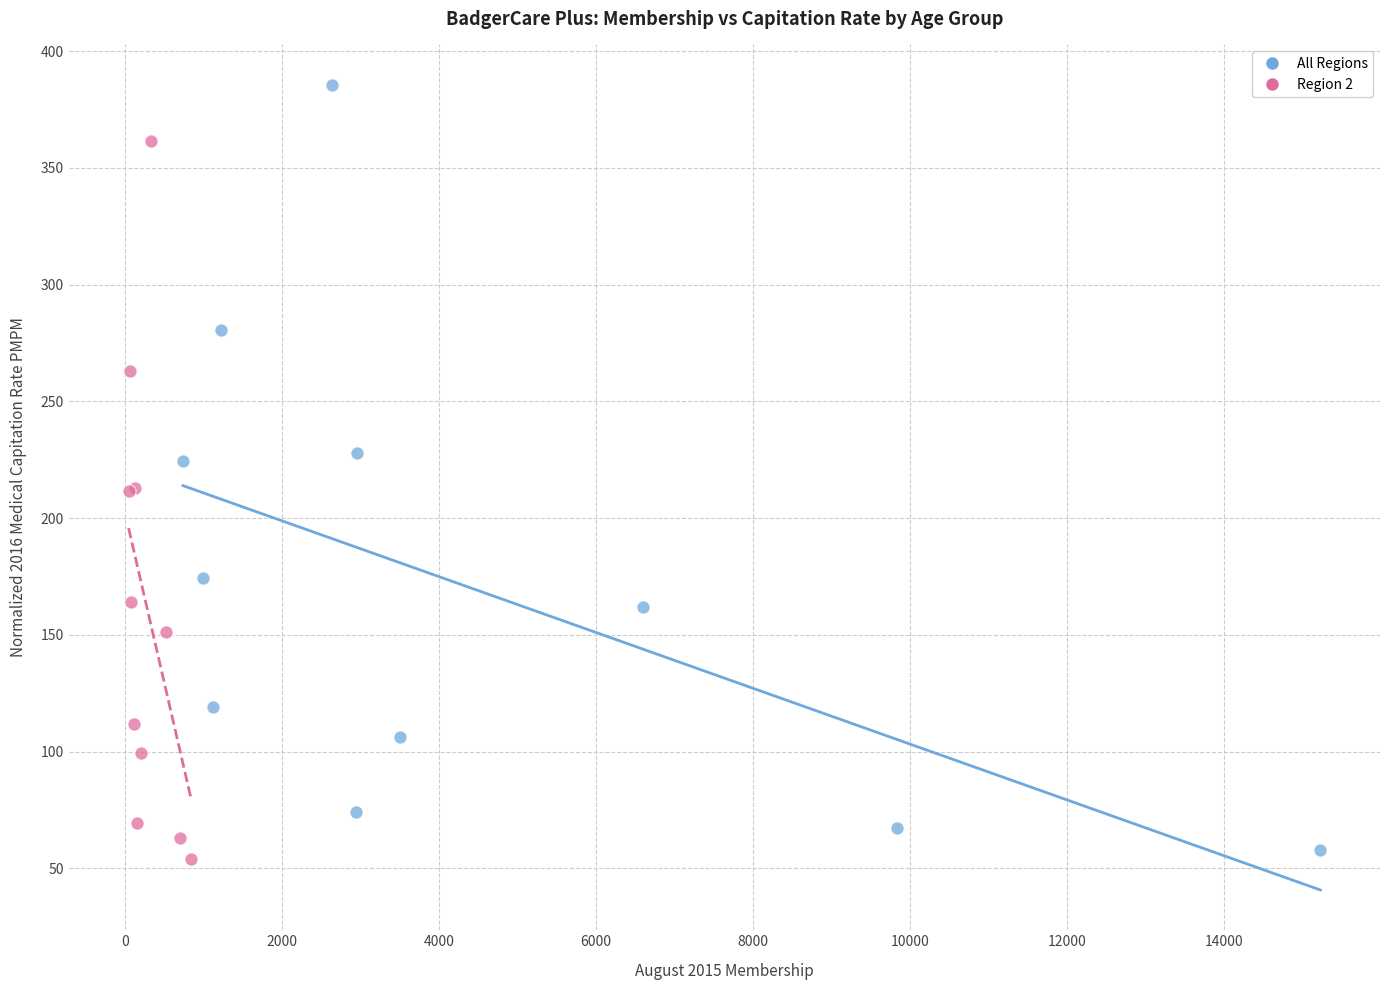

Which series has the widest spread of Y values?

All Regions